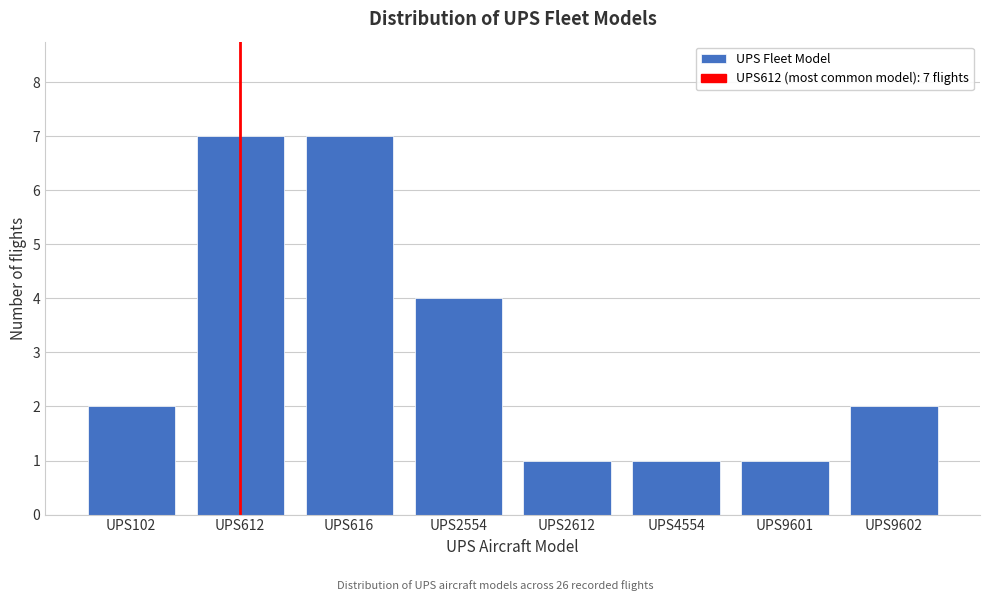

Reading right to left, list all the values displayed in this chart.

UPS9602=2	UPS9601=1	UPS4554=1	UPS2612=1	UPS2554=4	UPS616=7	UPS612=7	UPS102=2